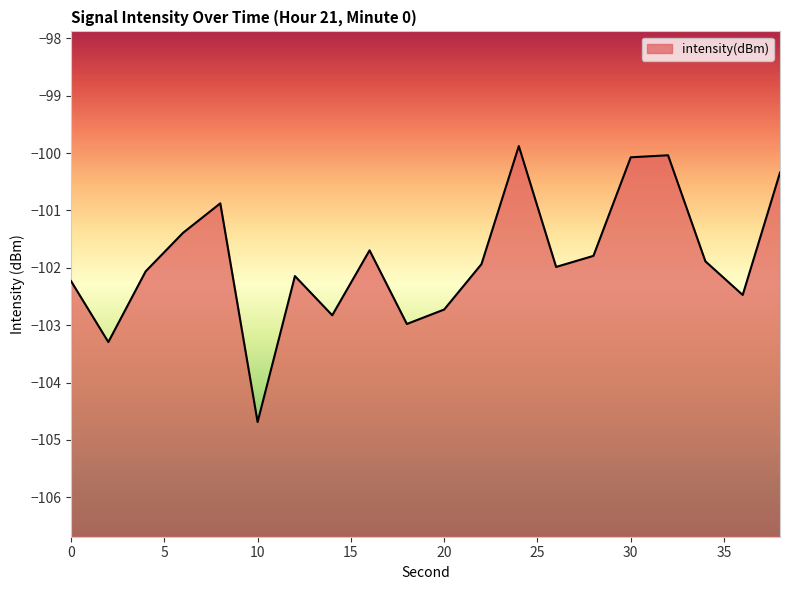

List the labels in order of value, largest first.

24, 32, 30, 38, 8, 6, 16, 28, 34, 22, 26, 4, 12, 0, 36, 20, 14, 18, 2, 10